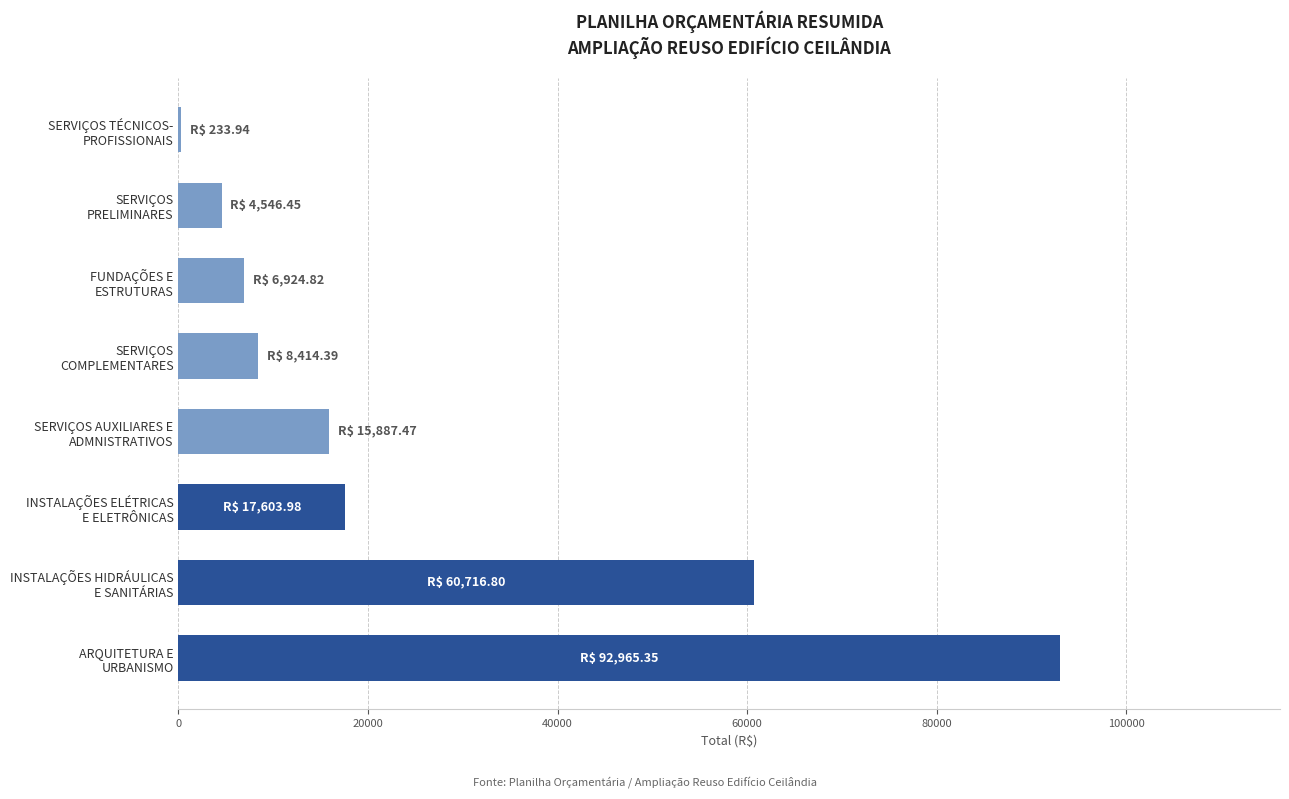

What is the greatest value displayed?

92965.4